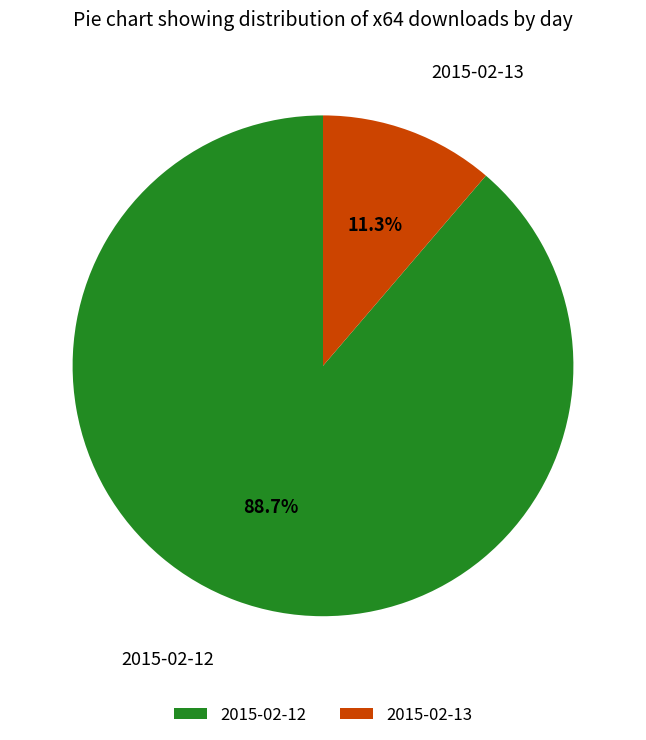

Rank the categories by value from lowest to highest.

2015-02-13, 2015-02-12